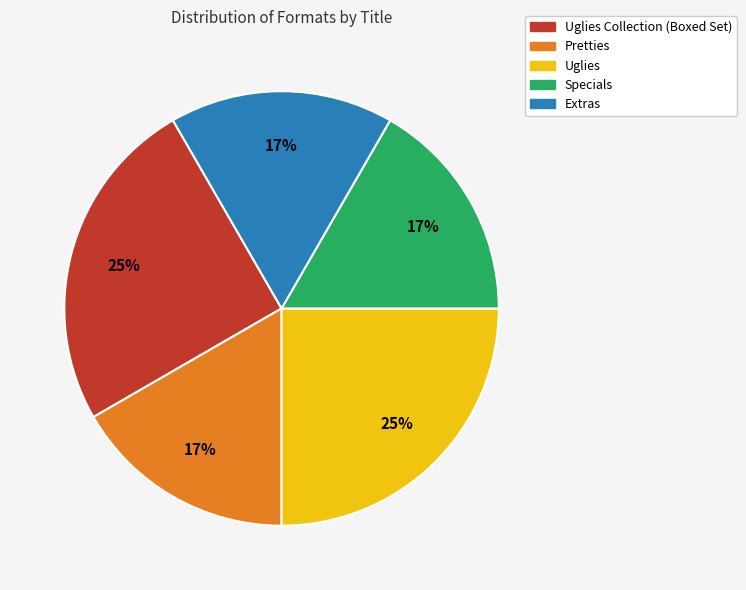

How many slices are in this pie chart?

5